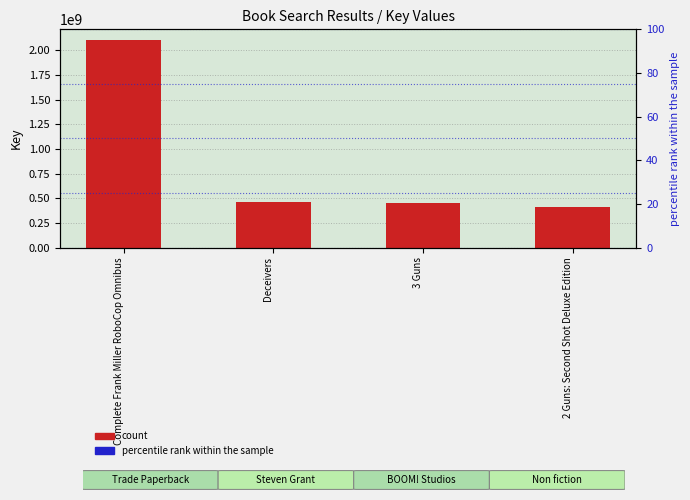

List the labels in order of value, smallest first.

2 Guns: Second Shot Deluxe Edition, 3 Guns, Deceivers, Complete Frank Miller RoboCop Omnibus